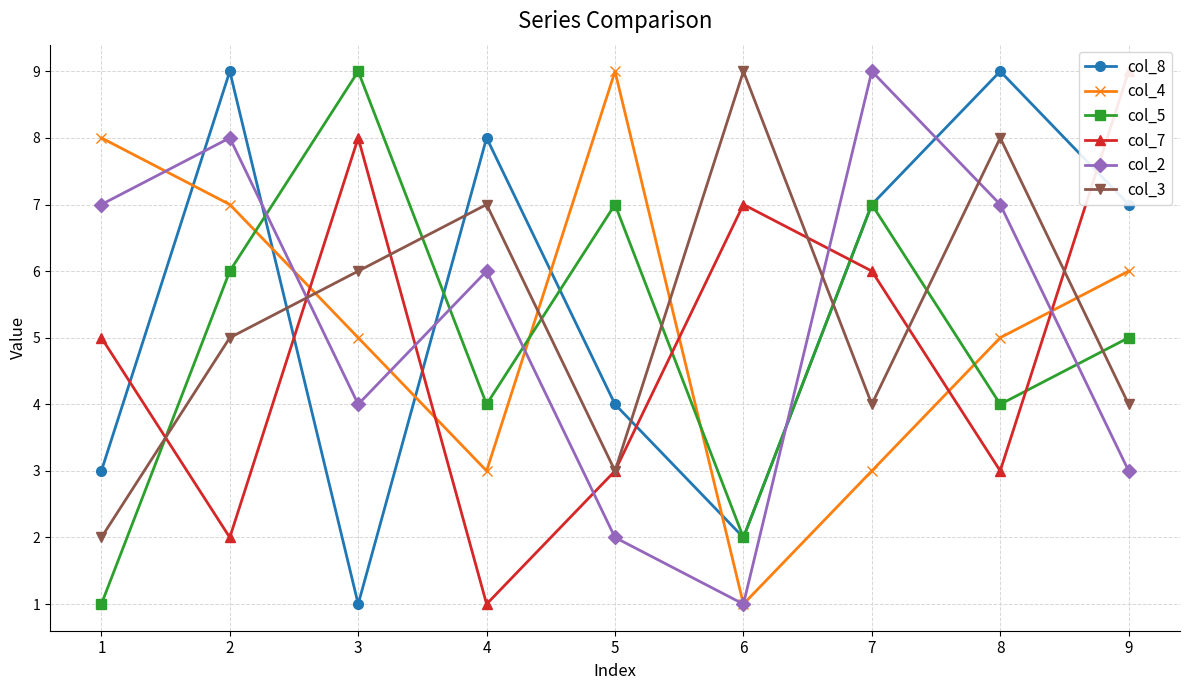

Is the value of col_4 at 7 greater than the value of col_8 at 4?

No